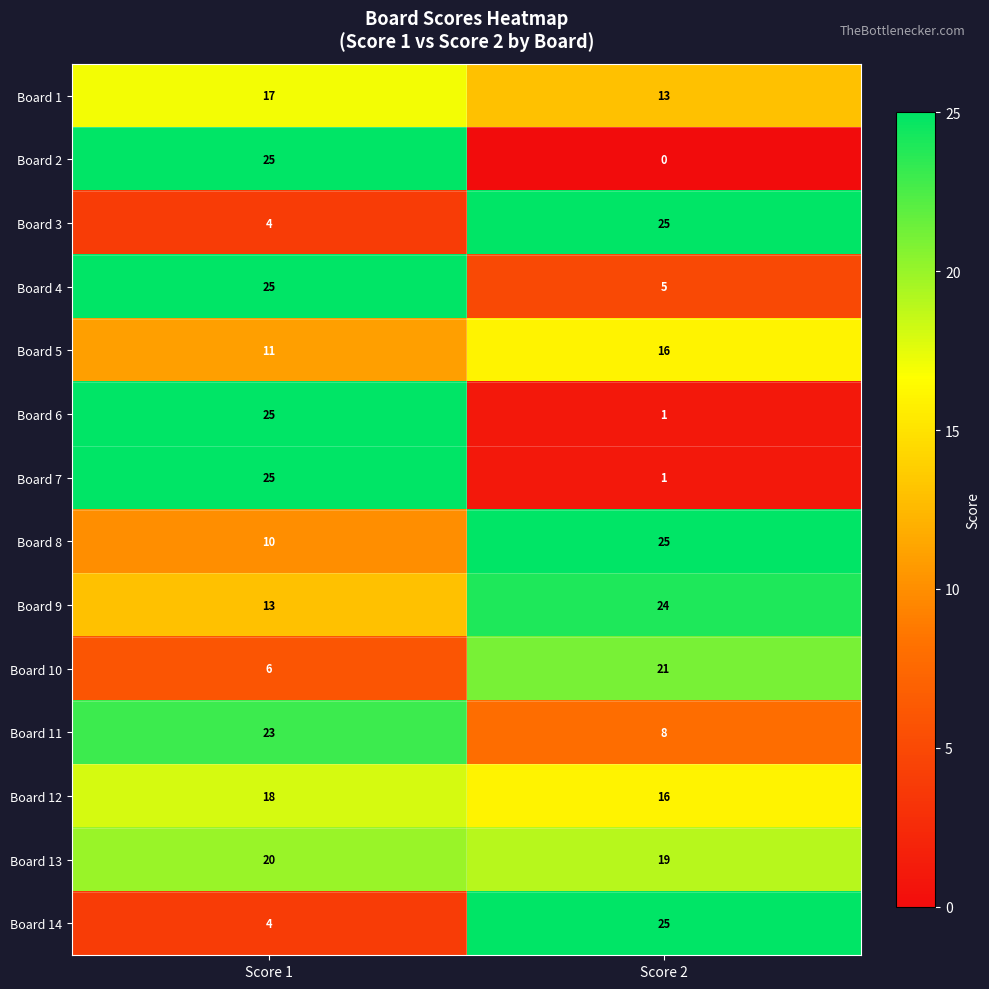

What is the difference between the Board 4 values at Score 2 and Score 1?

20